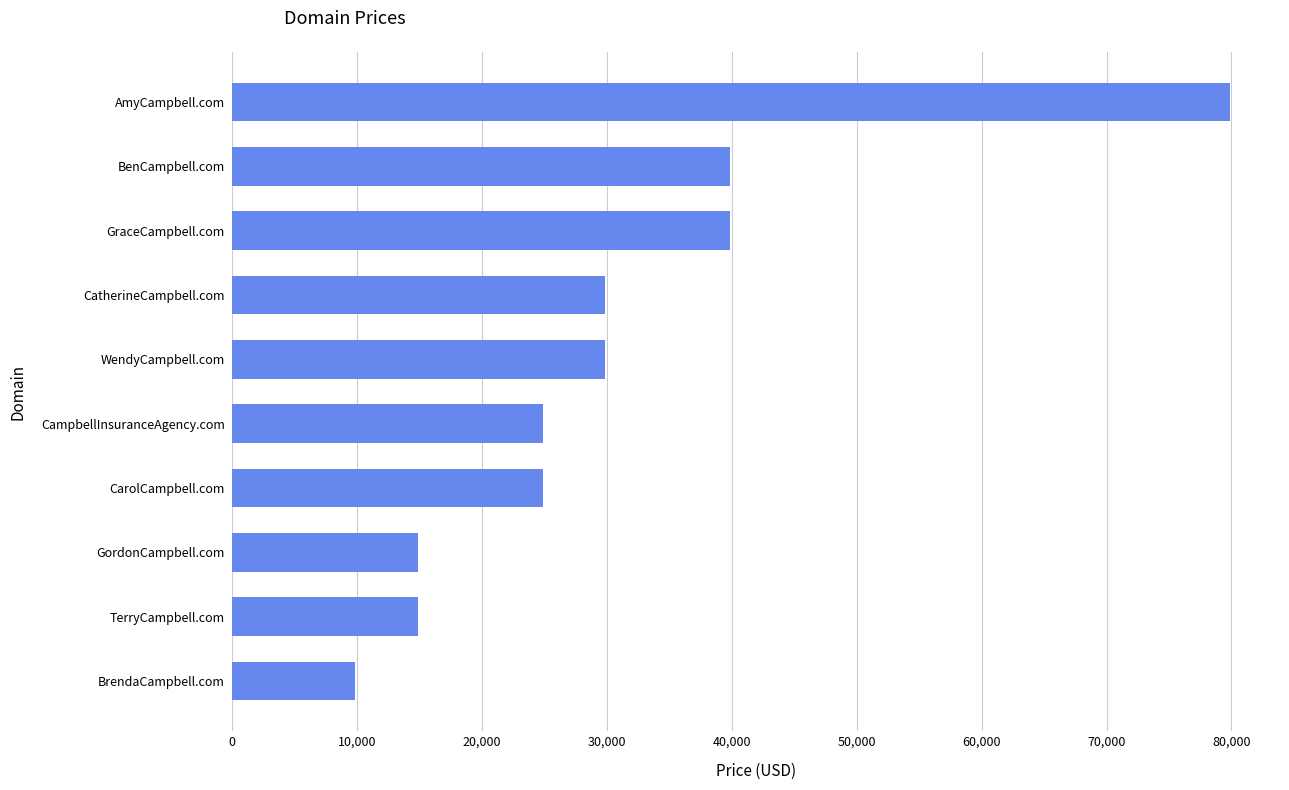

Reading top to bottom, transcribe all the data shown in this chart.

79888	39888	39888	29888	29888	24888	24888	14888	14888	9888